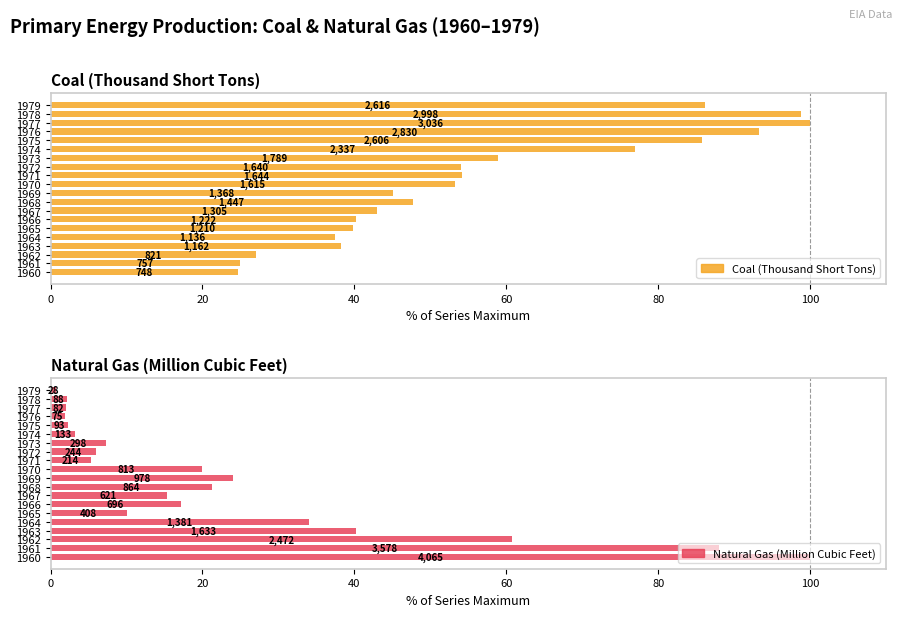

What is the lowest value of the Natural Gas (Million Cubic Feet) series?

0.7